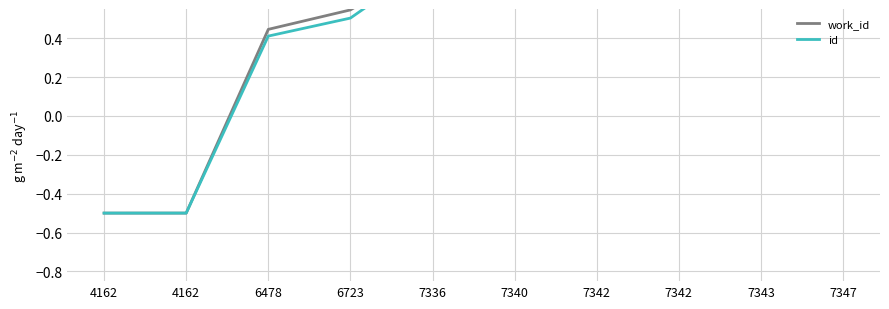

Where is id nearest to the value 0?

6478